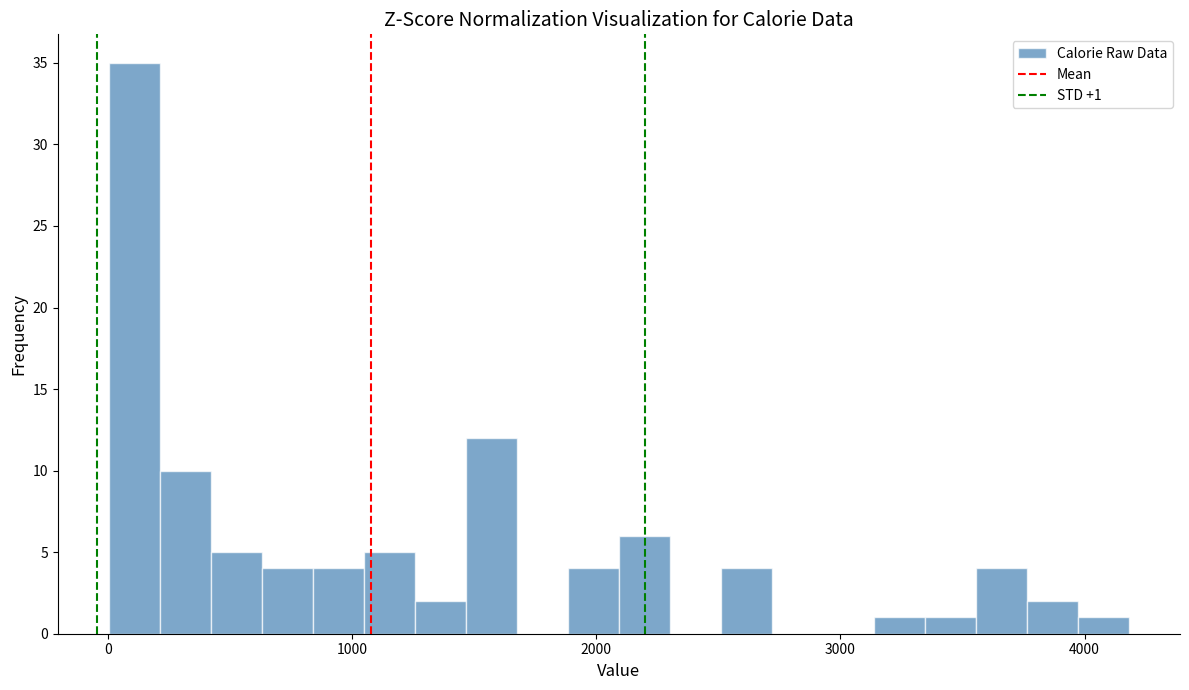

Around what value on the x-axis is the tallest bar? Give the approximate position of its centre, as read against the axis.

100